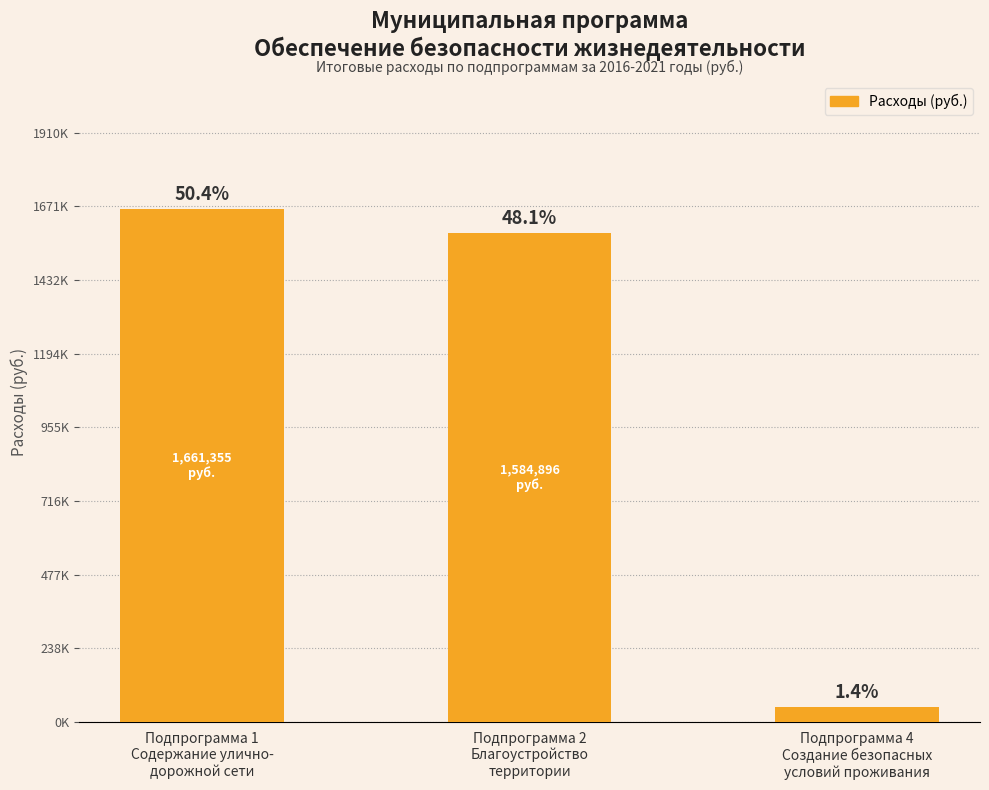

Reading left to right, transcribe all the data shown in this chart.

Подпрограмма 1
Содержание улично-
дорожной сети=1661354.6	Подпрограмма 2
Благоустройство
территории=1584896.0	Подпрограмма 4
Создание безопасных
условий проживания=47307.1